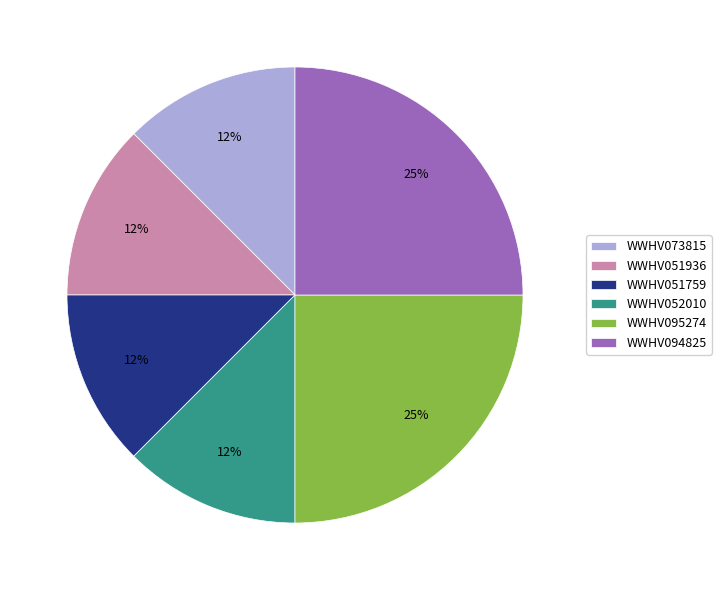

Count the number of slices in the pie.

6